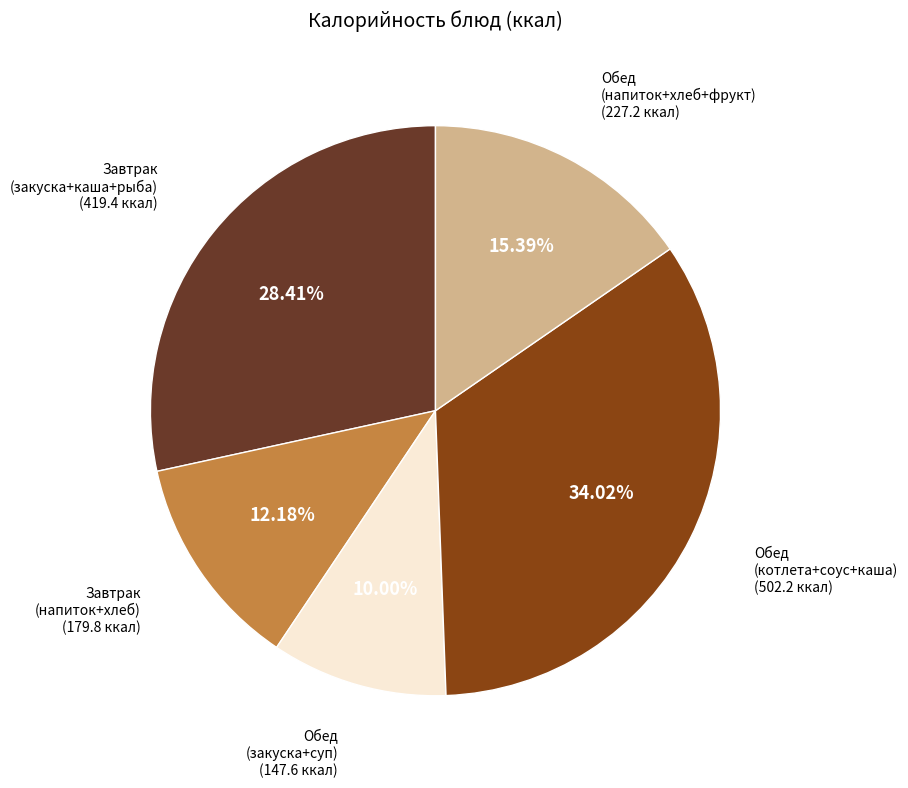

Is there a majority slice in this chart?

No